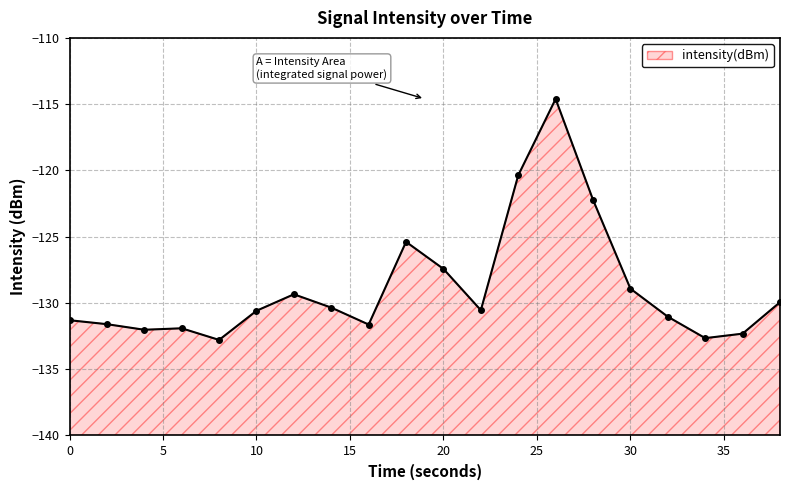

What is the difference between the values at 28 and 14?

8.1